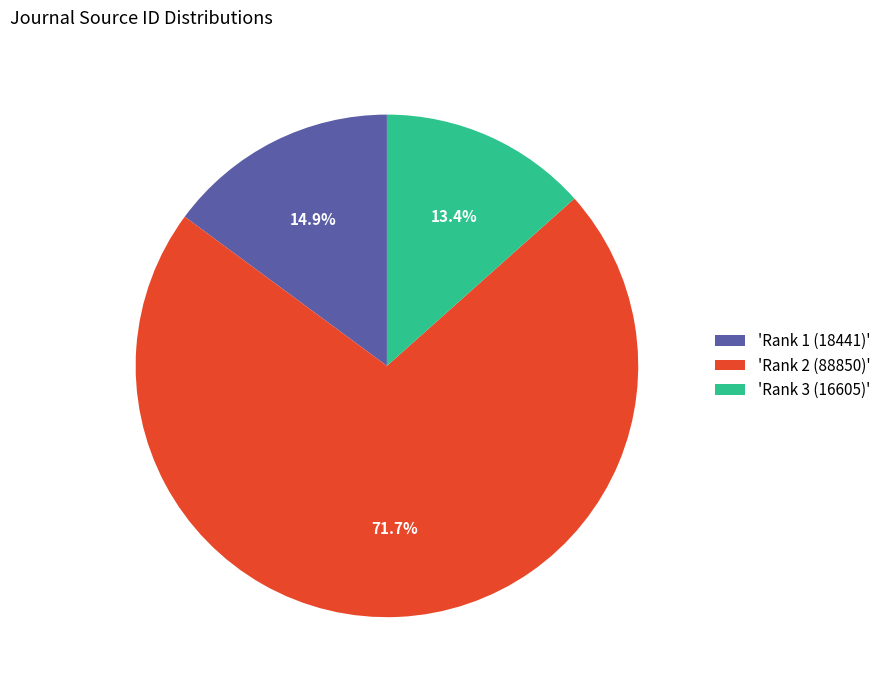

Which category accounts for the majority?

'Rank 2 (88850)'